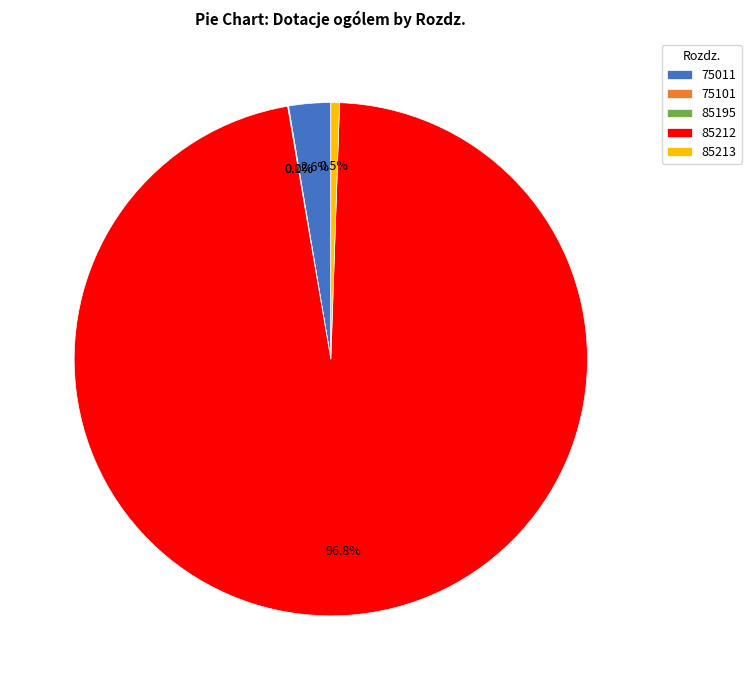

Which category accounts for the majority?

85212